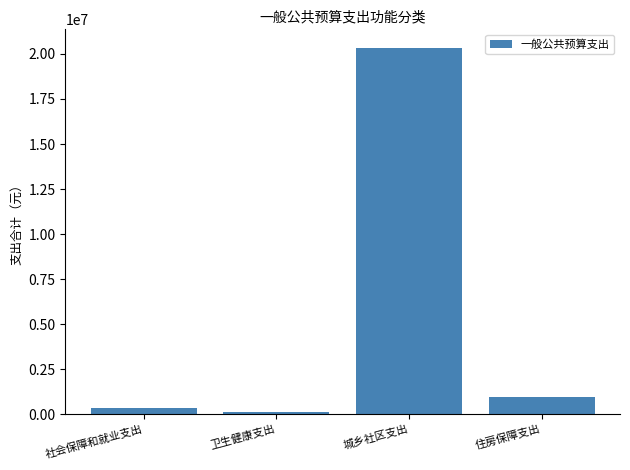

Reading left to right, transcribe all the data shown in this chart.

社会保障和就业支出=318900	卫生健康支出=139500	城乡社区支出=20349400	住房保障支出=964300